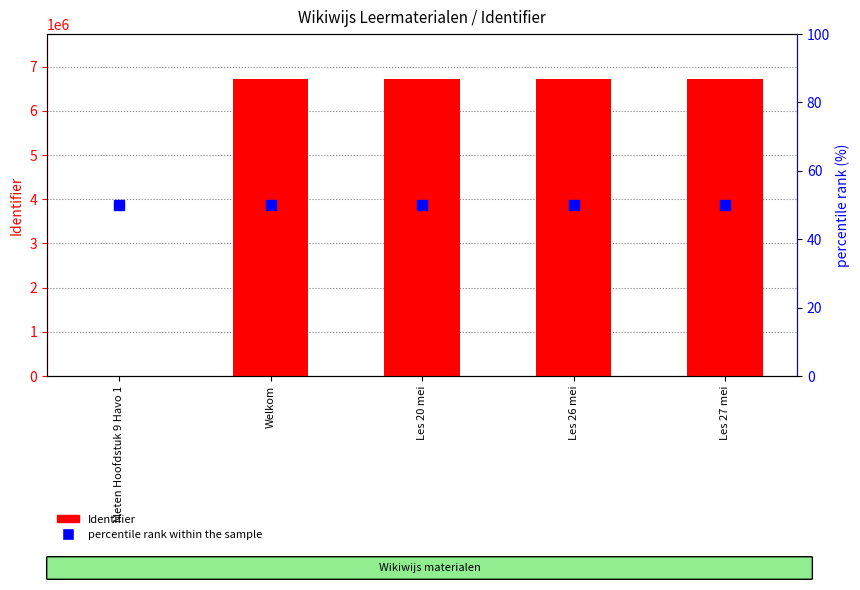

At which label does Identifier first exceed 6720423?

Les 26 mei